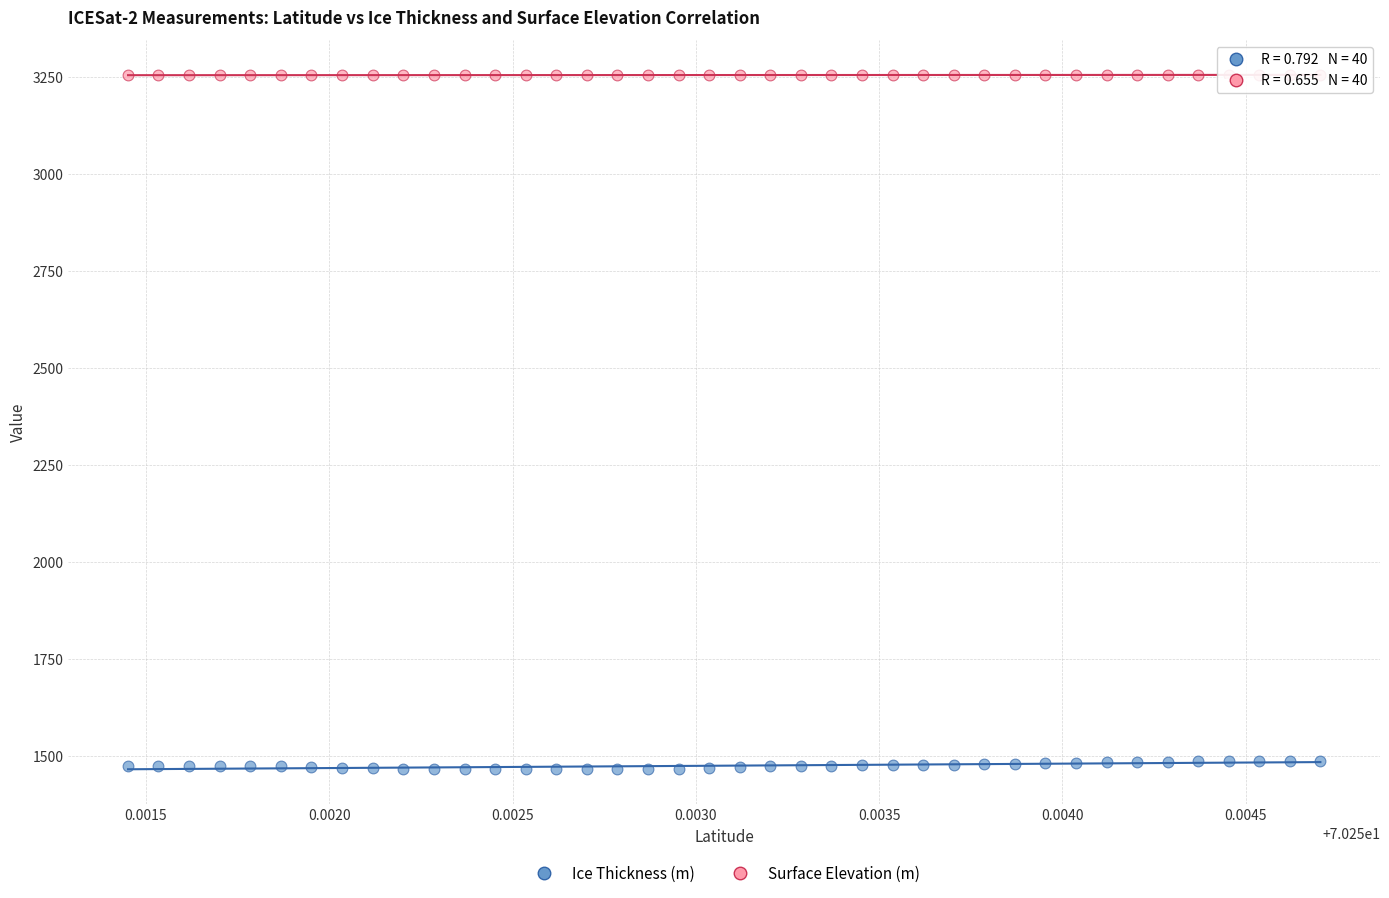

Which series reaches the maximum Y coordinate?

Surface Elevation (m)